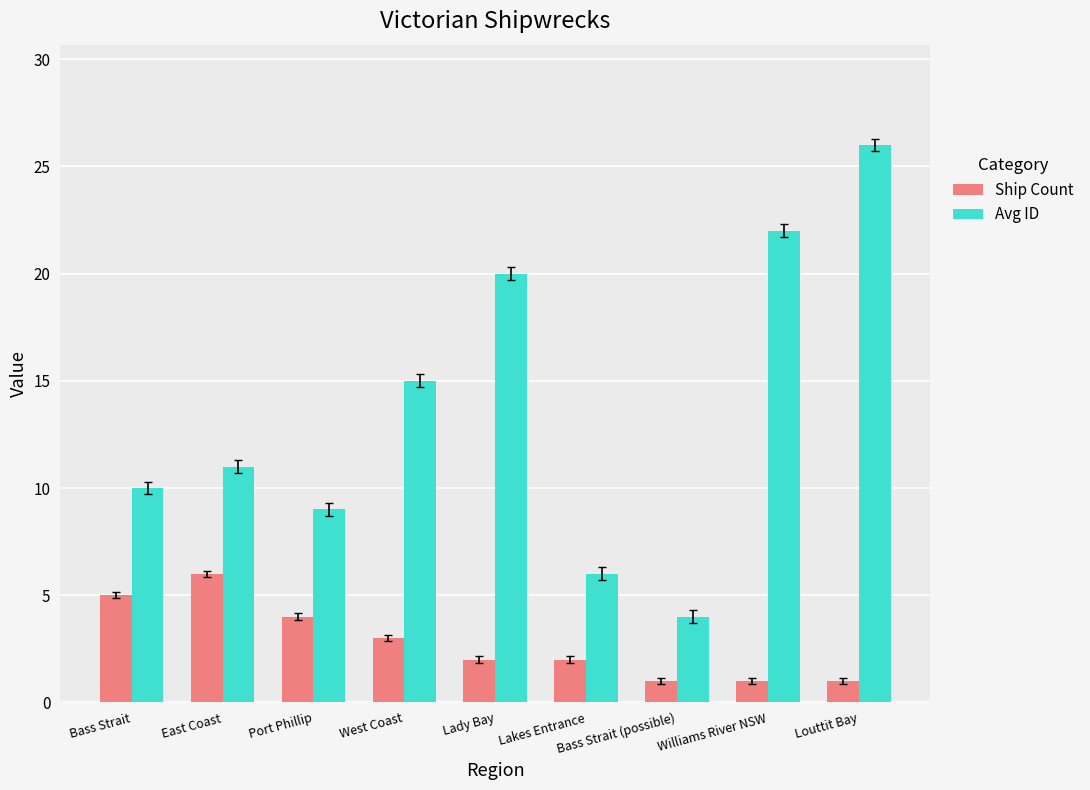

How many bars are there in each group?

2